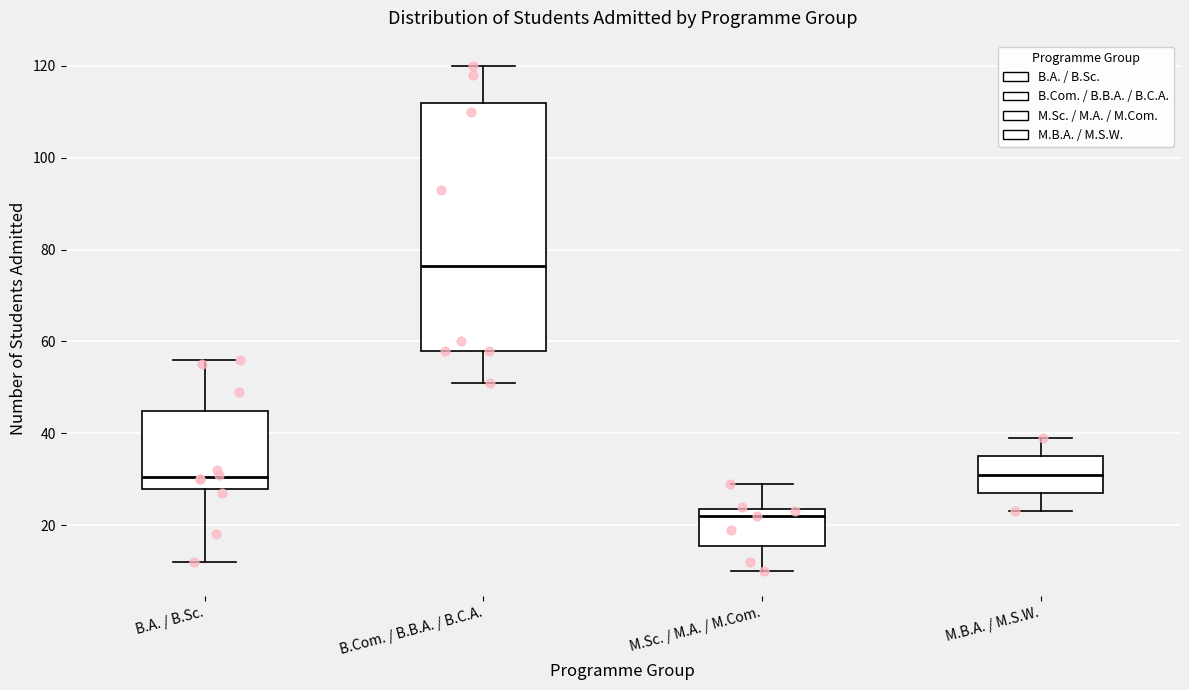

Reading left to right, transcribe this box plot: for each box, give where its median line is, the range the box spans, and where its two whiskers end, as read against the y-axis. The values are not printed on the chart, so give them approximately, as read against the axis.

B.A. / B.Sc.: median 30, box 28 to 44, whiskers 12 to 56
B.Com. / B.B.A. / B.C.A.: median 76, box 58 to 112, whiskers 52 to 120
M.Sc. / M.A. / M.Com.: median 22, box 16 to 24, whiskers 10 to 30
M.B.A. / M.S.W.: median 32, box 28 to 36, whiskers 24 to 40